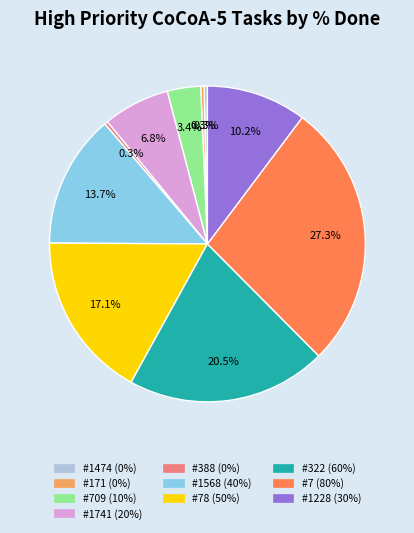

How much of the chart is everything except #709 (10%)?

96.6%